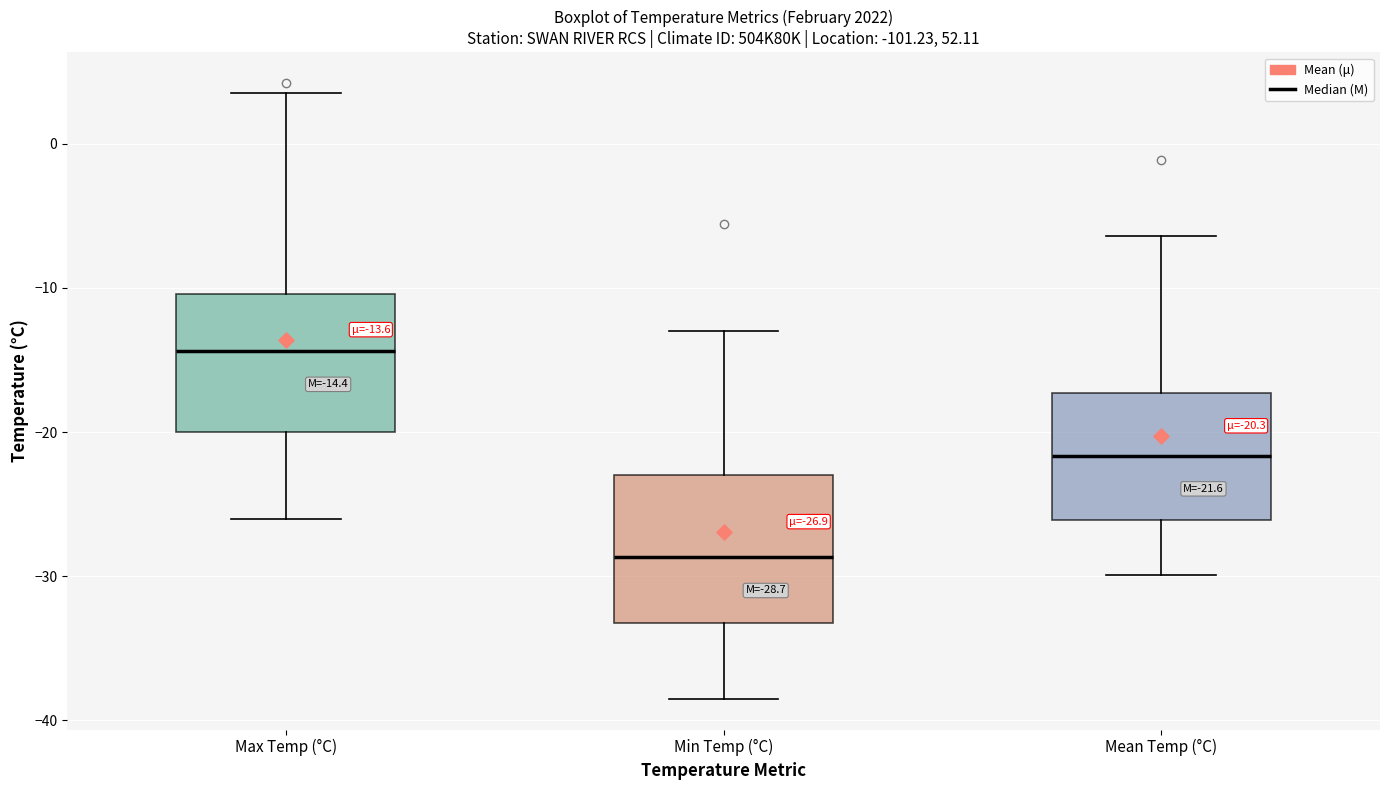

Which box has the highest median line?

Max Temp (°C)